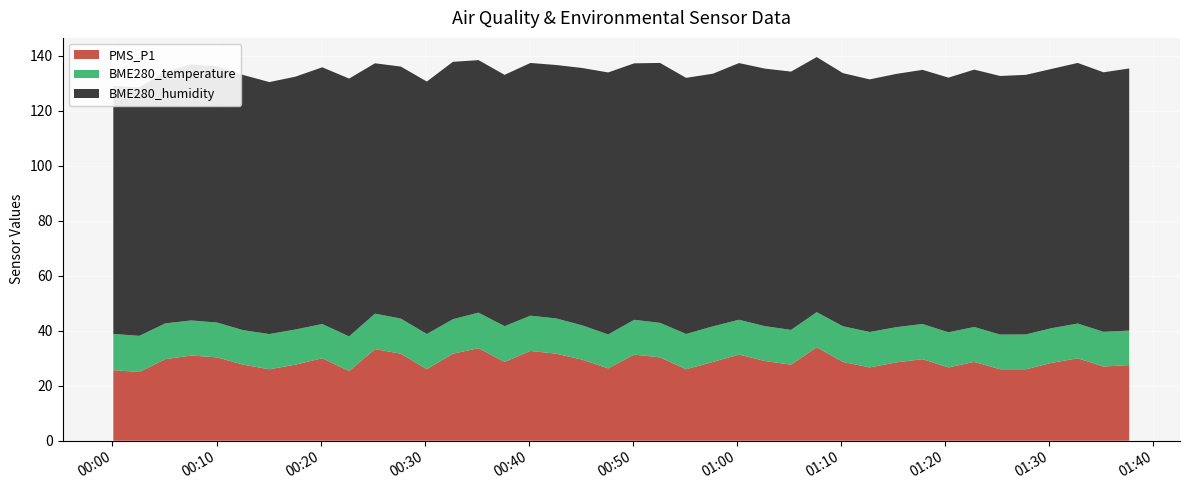

Reading left to right, transcribe all the data shown in this chart.

PMS_P1: 2022/05/08 00:00:05=25.7	2022/05/08 00:02:35=25.0	2022/05/08 00:05:05=29.7	2022/05/08 00:07:34=31.0	2022/05/08 00:10:04=30.3	2022/05/08 00:12:33=27.7	2022/05/08 00:15:04=26.0	2022/05/08 00:17:34=27.7	2022/05/08 00:20:09=30.0	2022/05/08 00:22:44=25.3	2022/05/08 00:25:13=33.3	2022/05/08 00:27:42=31.7	2022/05/08 00:30:12=26.0	2022/05/08 00:32:42=31.7	2022/05/08 00:35:10=33.7	2022/05/08 00:37:40=28.7	2022/05/08 00:40:09=32.7	2022/05/08 00:42:37=31.7	2022/05/08 00:45:07=29.5	2022/05/08 00:47:37=26.3	2022/05/08 00:50:07=31.3	2022/05/08 00:52:36=30.3	2022/05/08 00:55:06=26.0	2022/05/08 00:57:41=28.7	2022/05/08 01:00:11=31.3	2022/05/08 01:02:40=29.0	2022/05/08 01:05:11=27.7	2022/05/08 01:07:39=34.0	2022/05/08 01:10:10=28.7	2022/05/08 01:12:44=26.7	2022/05/08 01:15:18=28.5	2022/05/08 01:17:49=29.7	2022/05/08 01:20:18=26.7	2022/05/08 01:22:47=28.7	2022/05/08 01:25:16=26.0	2022/05/08 01:27:45=26.0	2022/05/08 01:30:14=28.3	2022/05/08 01:32:43=30.0	2022/05/08 01:35:12=27.0	2022/05/08 01:37:40=27.5
BME280_humidity: 2022/05/08 00:00:05=90.2	2022/05/08 00:02:35=90.4	2022/05/08 00:05:05=91.6	2022/05/08 00:07:34=93.2	2022/05/08 00:10:04=93.2	2022/05/08 00:12:33=92.9	2022/05/08 00:15:04=91.7	2022/05/08 00:17:34=92.0	2022/05/08 00:20:09=93.4	2022/05/08 00:22:44=93.8	2022/05/08 00:25:13=91.1	2022/05/08 00:27:42=91.7	2022/05/08 00:30:12=91.8	2022/05/08 00:32:42=93.7	2022/05/08 00:35:10=91.9	2022/05/08 00:37:40=91.4	2022/05/08 00:40:09=92.0	2022/05/08 00:42:37=92.2	2022/05/08 00:45:07=93.6	2022/05/08 00:47:37=95.3	2022/05/08 00:50:07=93.3	2022/05/08 00:52:36=94.6	2022/05/08 00:55:06=93.2	2022/05/08 00:57:41=91.9	2022/05/08 01:00:11=93.4	2022/05/08 01:02:40=93.7	2022/05/08 01:05:11=94.0	2022/05/08 01:07:39=92.8	2022/05/08 01:10:10=92.1	2022/05/08 01:12:44=91.9	2022/05/08 01:15:18=92.2	2022/05/08 01:17:49=92.5	2022/05/08 01:20:18=92.7	2022/05/08 01:22:47=93.6	2022/05/08 01:25:16=94.1	2022/05/08 01:27:45=94.5	2022/05/08 01:30:14=94.3	2022/05/08 01:32:43=94.8	2022/05/08 01:35:12=94.4	2022/05/08 01:37:40=95.4
BME280_temperature: 2022/05/08 00:00:05=13.2	2022/05/08 00:02:35=13.2	2022/05/08 00:05:05=13.0	2022/05/08 00:07:34=12.8	2022/05/08 00:10:04=12.7	2022/05/08 00:12:33=12.6	2022/05/08 00:15:04=12.8	2022/05/08 00:17:34=12.8	2022/05/08 00:20:09=12.5	2022/05/08 00:22:44=12.6	2022/05/08 00:25:13=12.9	2022/05/08 00:27:42=12.8	2022/05/08 00:30:12=12.8	2022/05/08 00:32:42=12.5	2022/05/08 00:35:10=12.9	2022/05/08 00:37:40=13.0	2022/05/08 00:40:09=12.8	2022/05/08 00:42:37=12.8	2022/05/08 00:45:07=12.5	2022/05/08 00:47:37=12.3	2022/05/08 00:50:07=12.7	2022/05/08 00:52:36=12.6	2022/05/08 00:55:06=12.8	2022/05/08 00:57:41=12.9	2022/05/08 01:00:11=12.7	2022/05/08 01:02:40=12.7	2022/05/08 01:05:11=12.6	2022/05/08 01:07:39=12.8	2022/05/08 01:10:10=13.0	2022/05/08 01:12:44=12.9	2022/05/08 01:15:18=12.8	2022/05/08 01:17:49=12.8	2022/05/08 01:20:18=12.8	2022/05/08 01:22:47=12.7	2022/05/08 01:25:16=12.6	2022/05/08 01:27:45=12.7	2022/05/08 01:30:14=12.6	2022/05/08 01:32:43=12.6	2022/05/08 01:35:12=12.6	2022/05/08 01:37:40=12.6